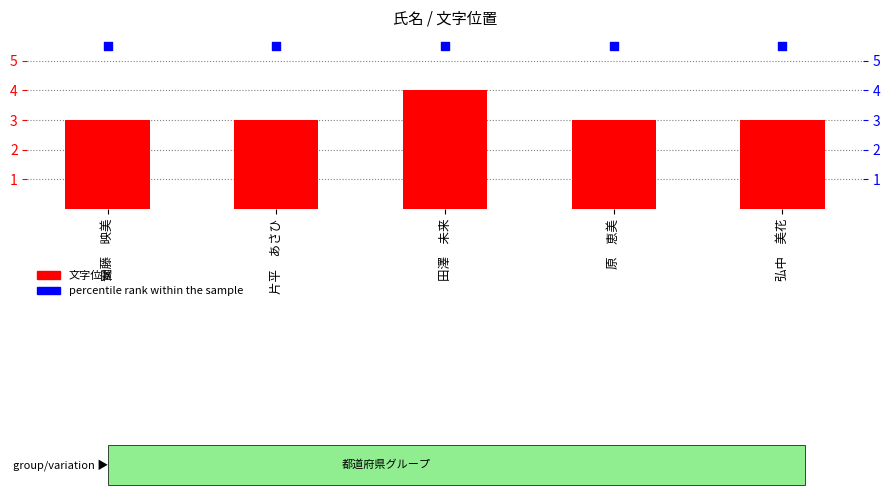

Which series reaches the minimum Y coordinate?

文字位置